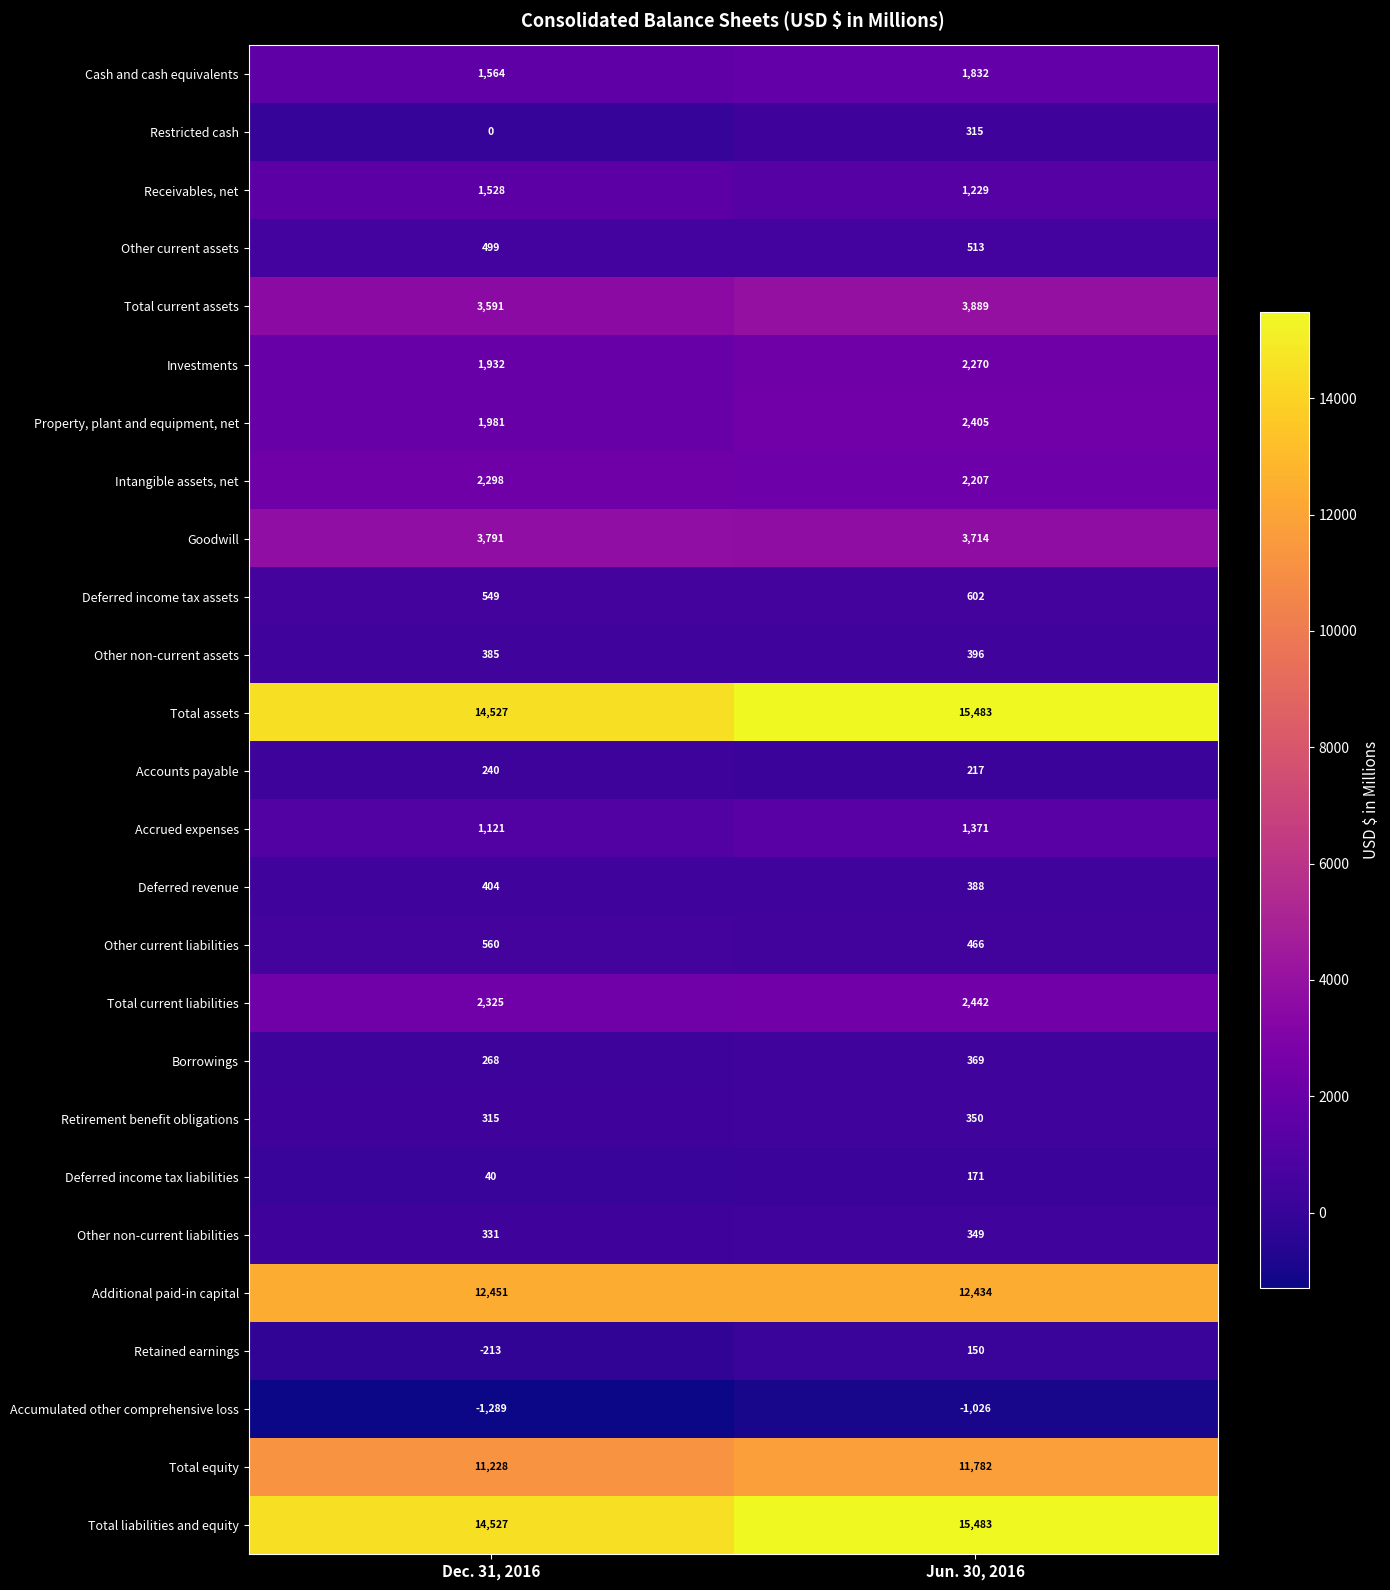

What is the minimum value shown in the chart?

-1289